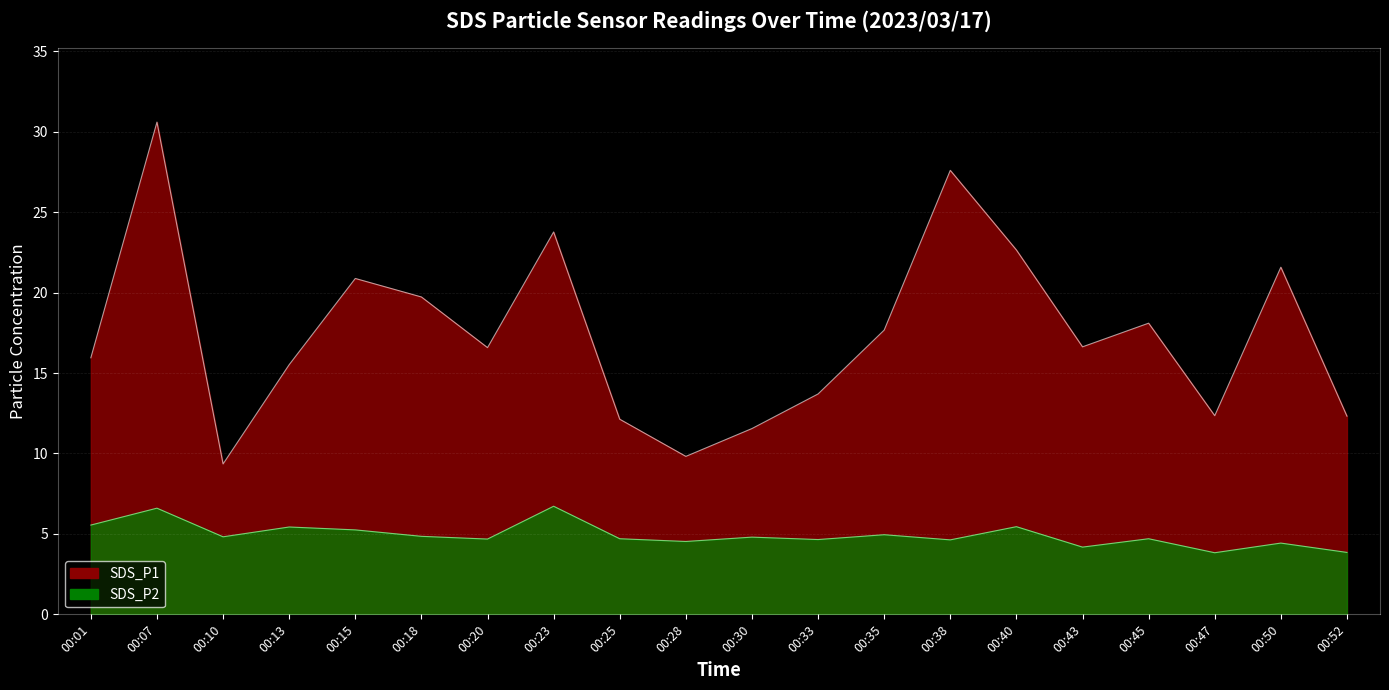

Rank the series by their maximum value, from highest to lowest.

SDS_P1, SDS_P2